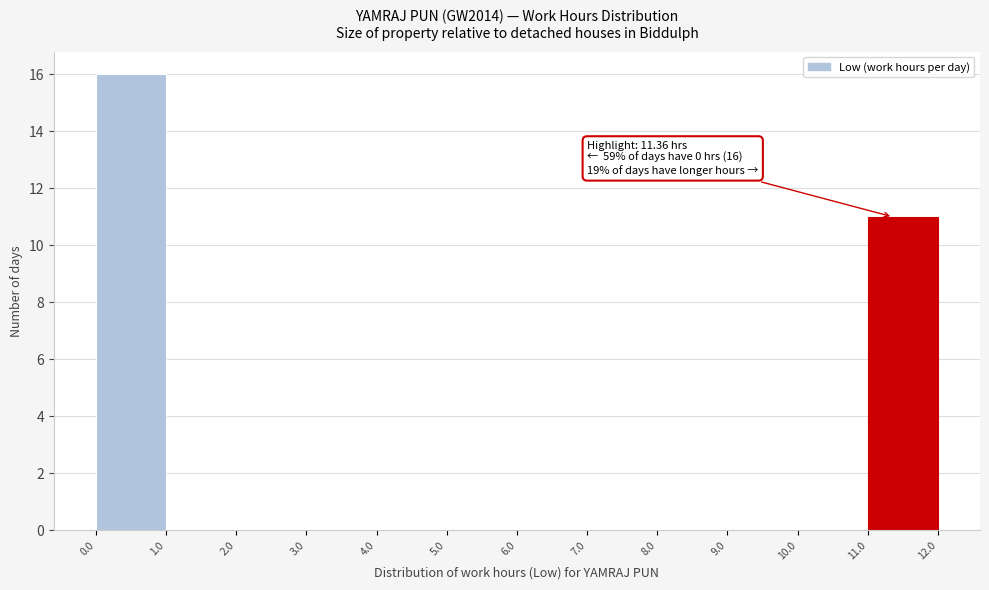

Which range on the x-axis has the tallest bar?

0.0 to 1.0